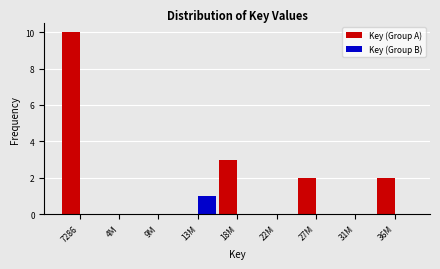

Reading right to left, transcribe all the data shown in this chart.

Key (Group A): 36M=2	31M=0	27M=2	22M=0	18M=3	13M=0	9M=0	4M=0	7286=10
Key (Group B): 36M=0	31M=0	27M=0	22M=0	18M=0	13M=1	9M=0	4M=0	7286=0